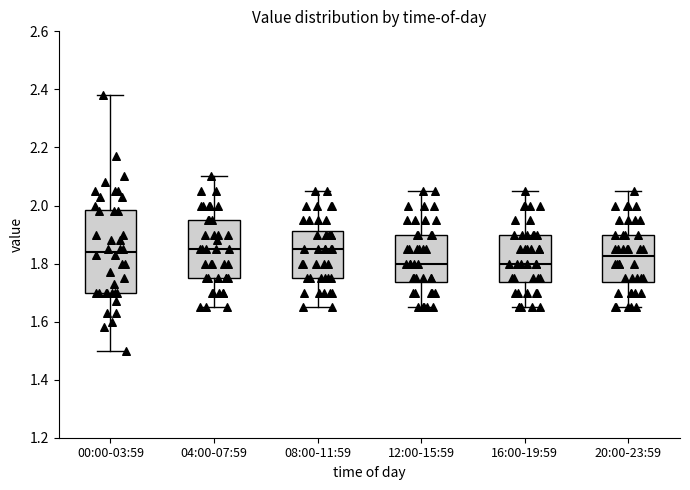

Reading left to right, read every box against the y-axis: the position of its median line, the range the box covers, and the ends of its whiskers. The values are not printed on the chart, so give them approximately, as read against the axis.

00:00-03:59: median 1.84, box 1.70 to 1.98, whiskers 1.50 to 2.38
04:00-07:59: median 1.86, box 1.76 to 1.96, whiskers 1.66 to 2.10
08:00-11:59: median 1.86, box 1.76 to 1.92, whiskers 1.66 to 2.06
12:00-15:59: median 1.80, box 1.74 to 1.90, whiskers 1.66 to 2.06
16:00-19:59: median 1.80, box 1.74 to 1.90, whiskers 1.66 to 2.06
20:00-23:59: median 1.82, box 1.74 to 1.90, whiskers 1.66 to 2.06